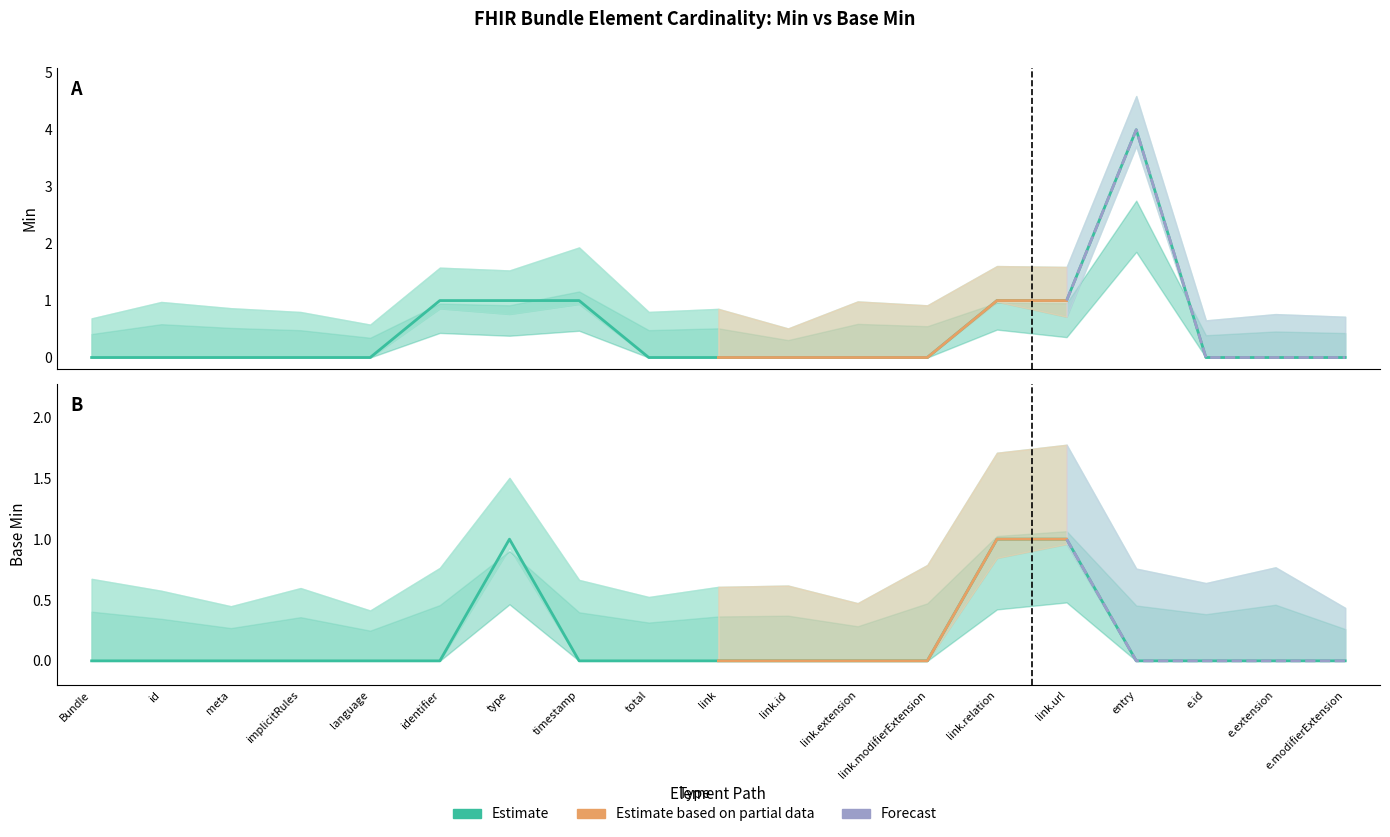

What is the sum of all Min values?

9